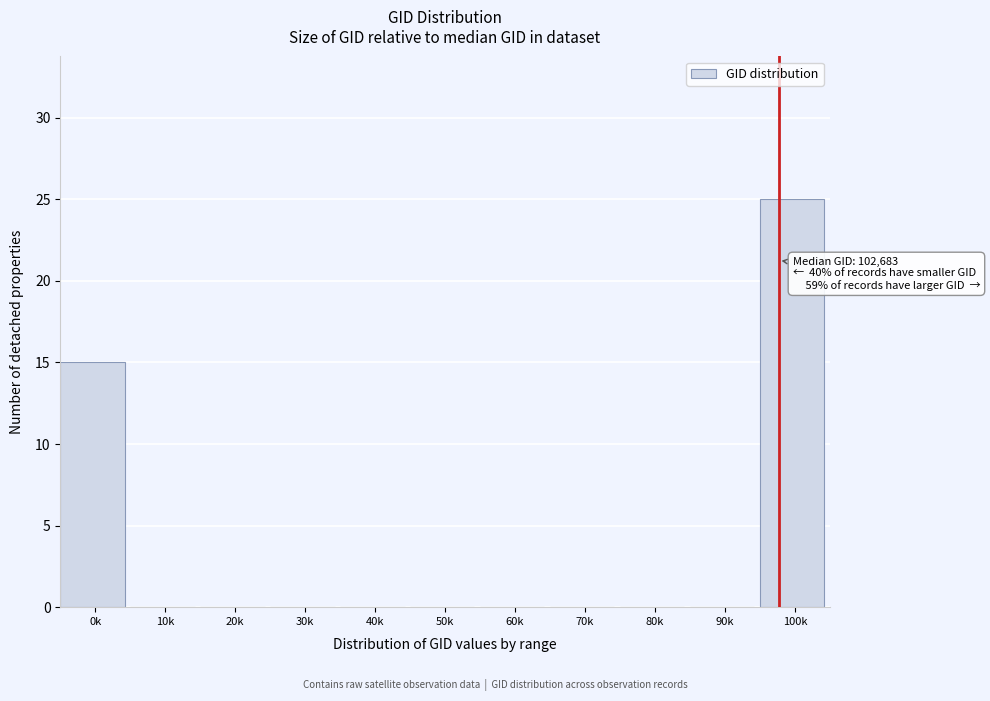

Reading left to right, list all the values displayed in this chart.

0k=15	10k=0	20k=0	30k=0	40k=0	50k=0	60k=0	70k=0	80k=0	90k=0	100k=25